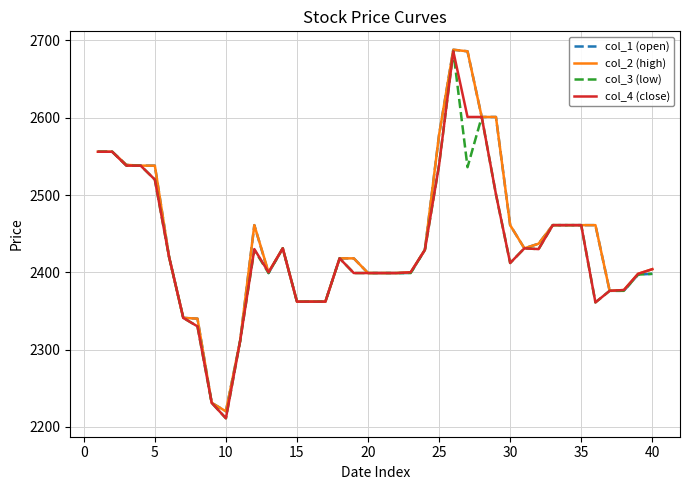

What is the smallest value displayed?

2211